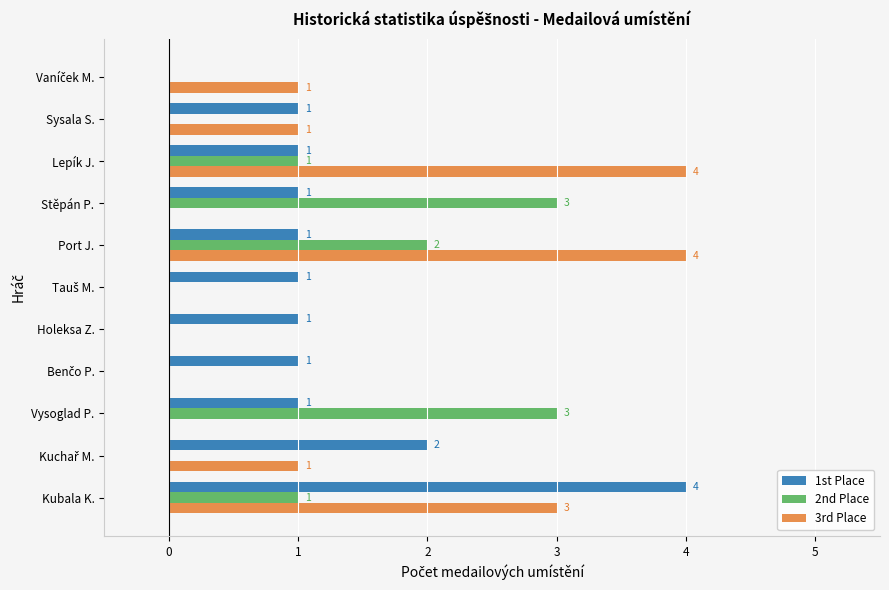

What is the sum of the 2nd Place values at Stěpán P. and Lepík J.?

4